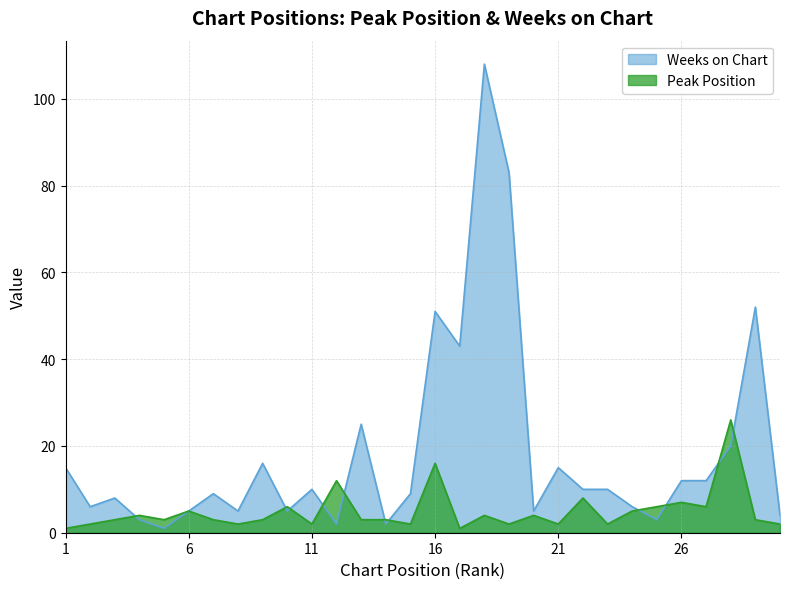

What are all the series names shown in the legend?

Weeks on Chart, Peak Position